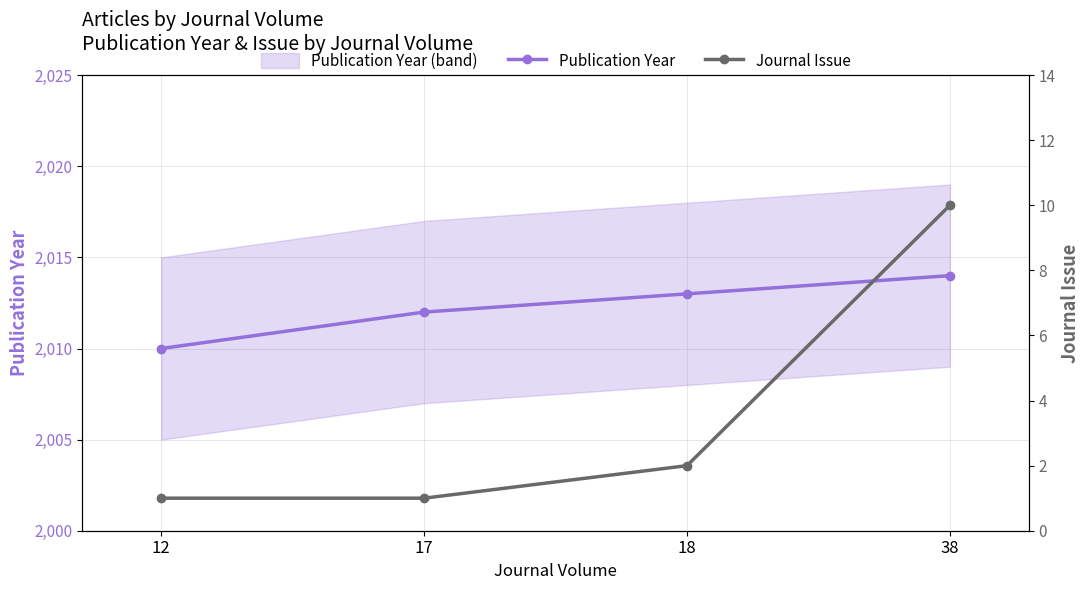

Which has a higher value, 17 or 12?

17